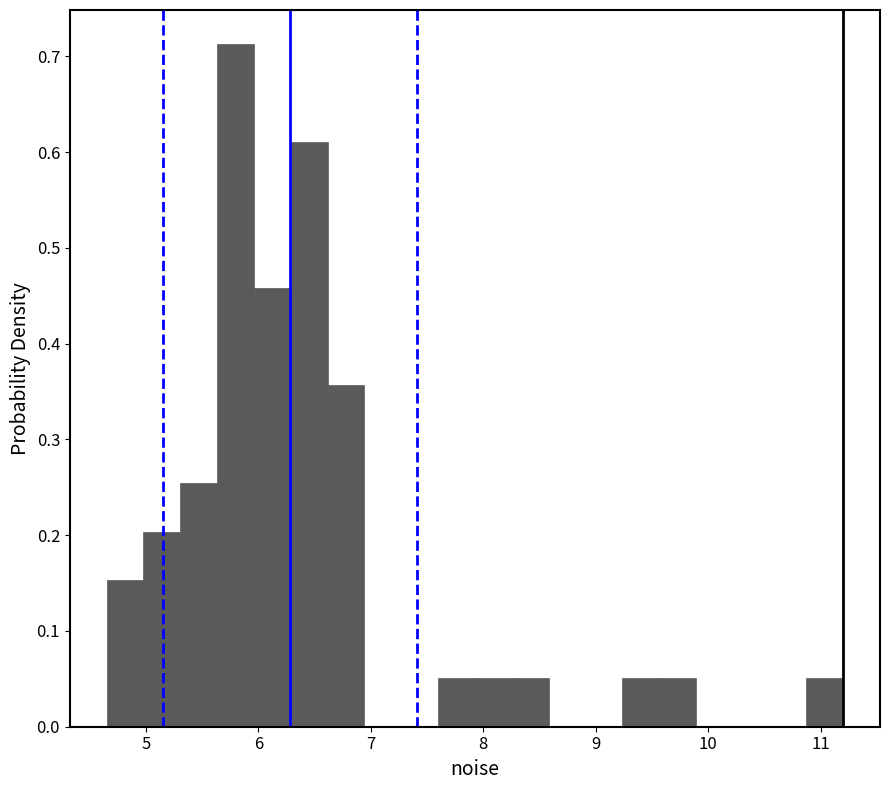

Around what value on the x-axis is the tallest bar? Give the approximate position of its centre, as read against the axis.

5.8